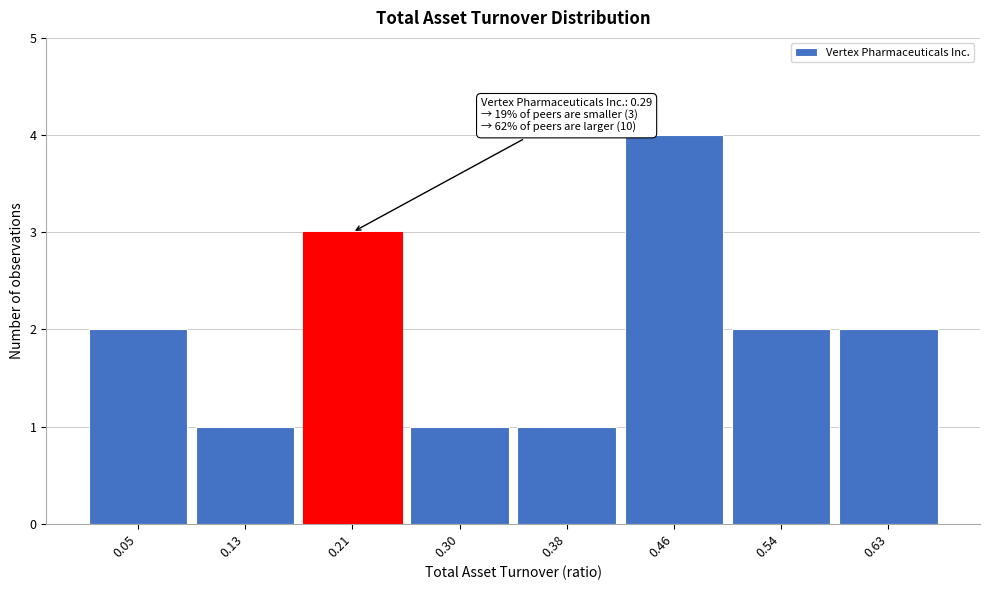

Reading left to right, list all the values displayed in this chart.

0.05=2	0.13=1	0.21=3	0.30=1	0.38=1	0.46=4	0.54=2	0.63=2